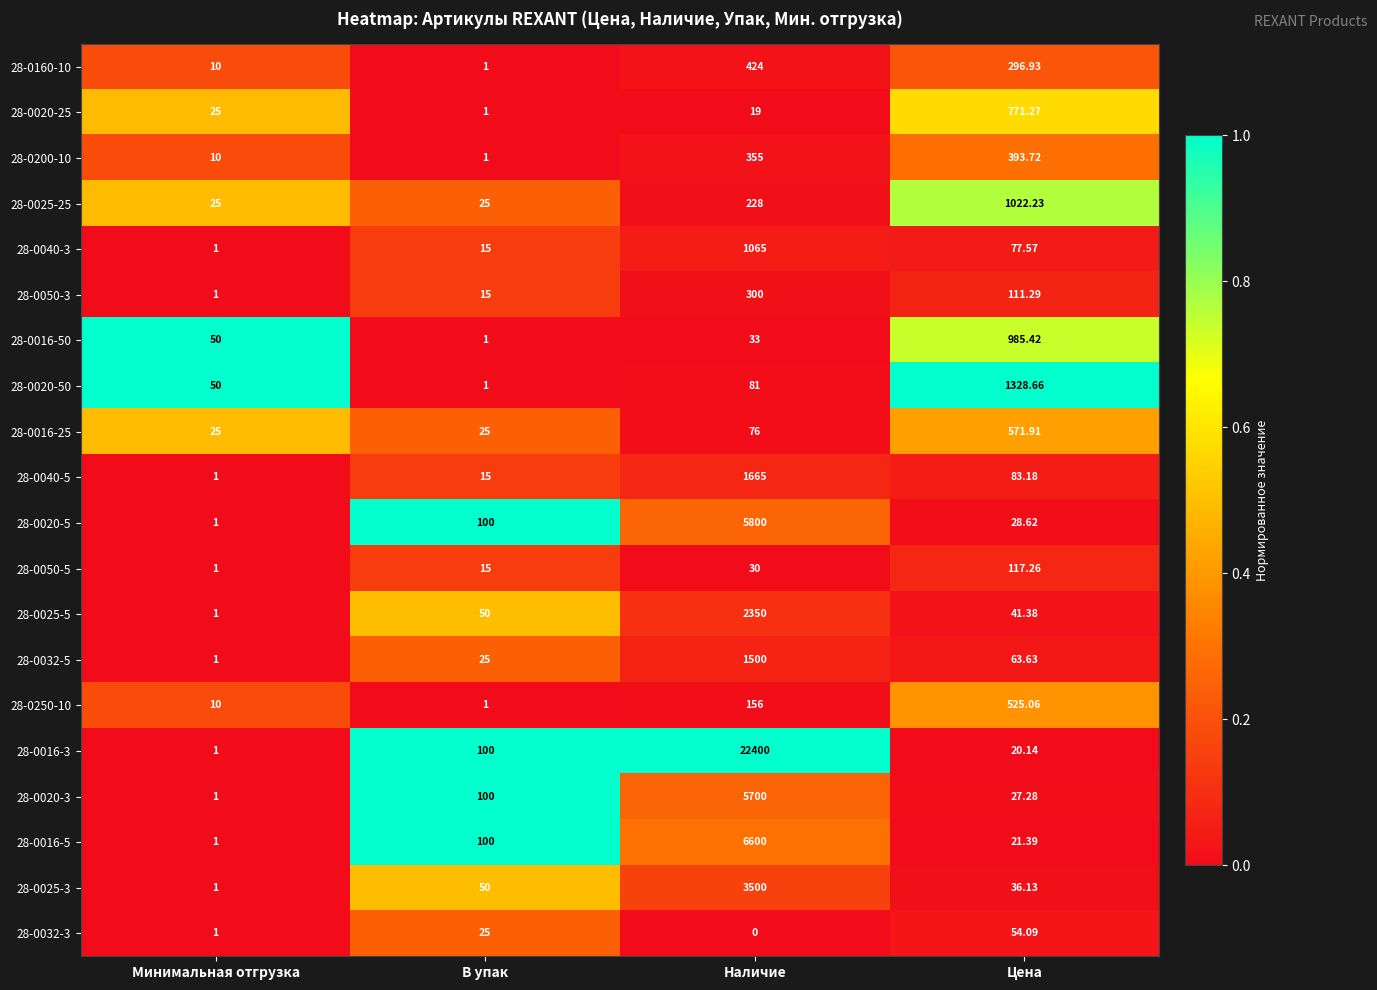

At how many categories does at least one series exceed 0?

4